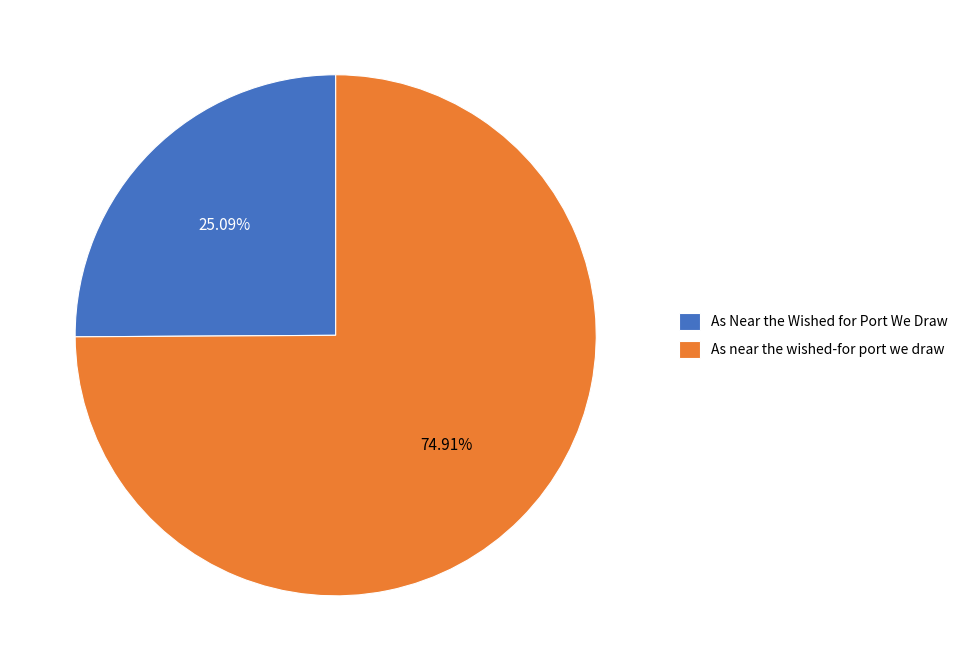

Which category accounts for the majority?

As near the wished-for port we draw